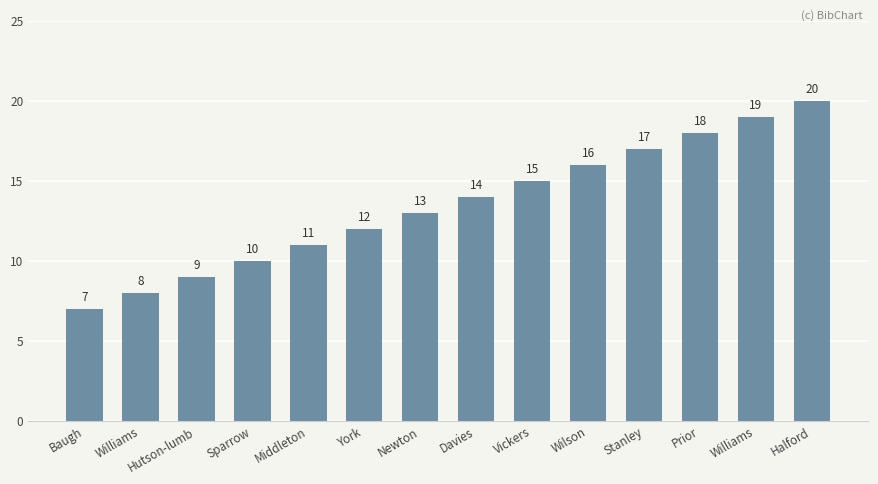

What value does the data have at Halford, to the nearest 5?

20